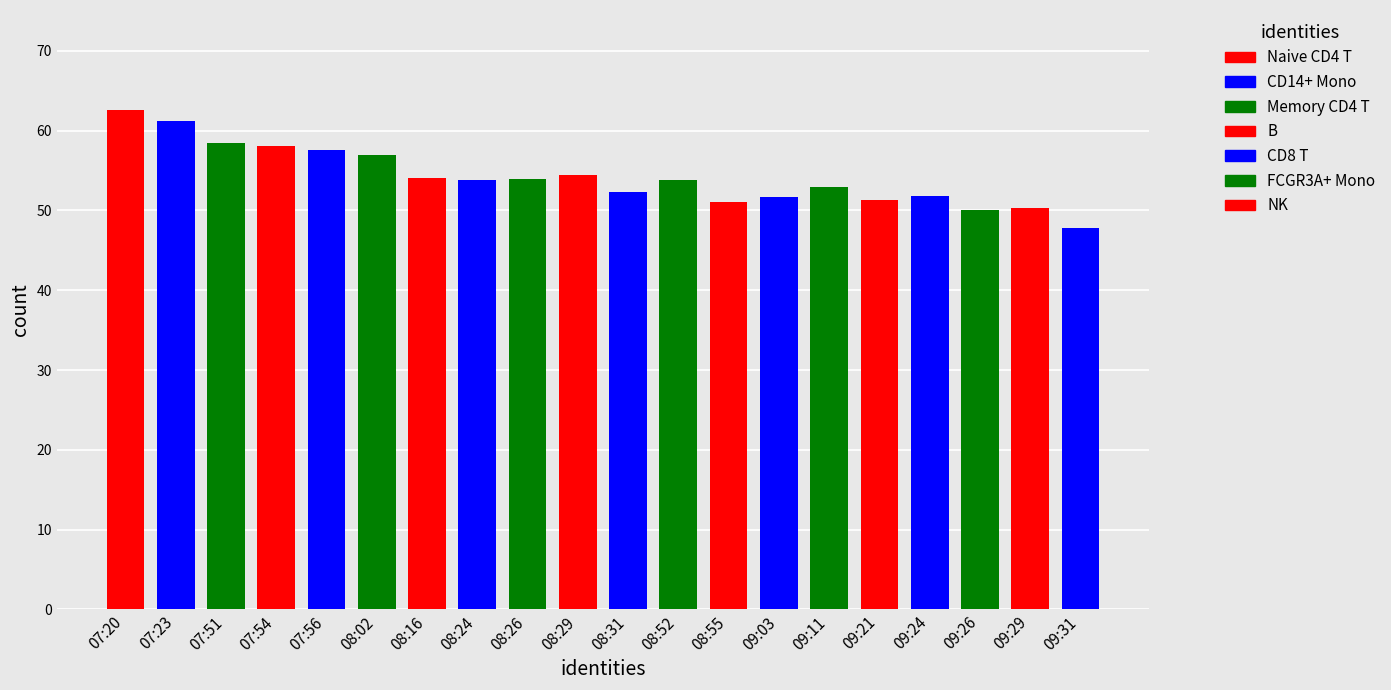

What is the difference between the values at 09:11 and 07:56?

4.7